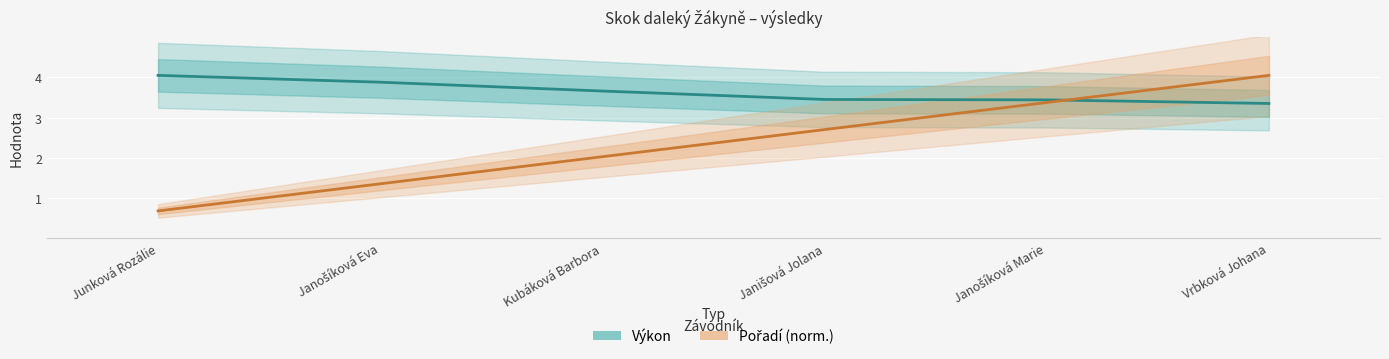

What is the sum of all Výkon values?

21.8